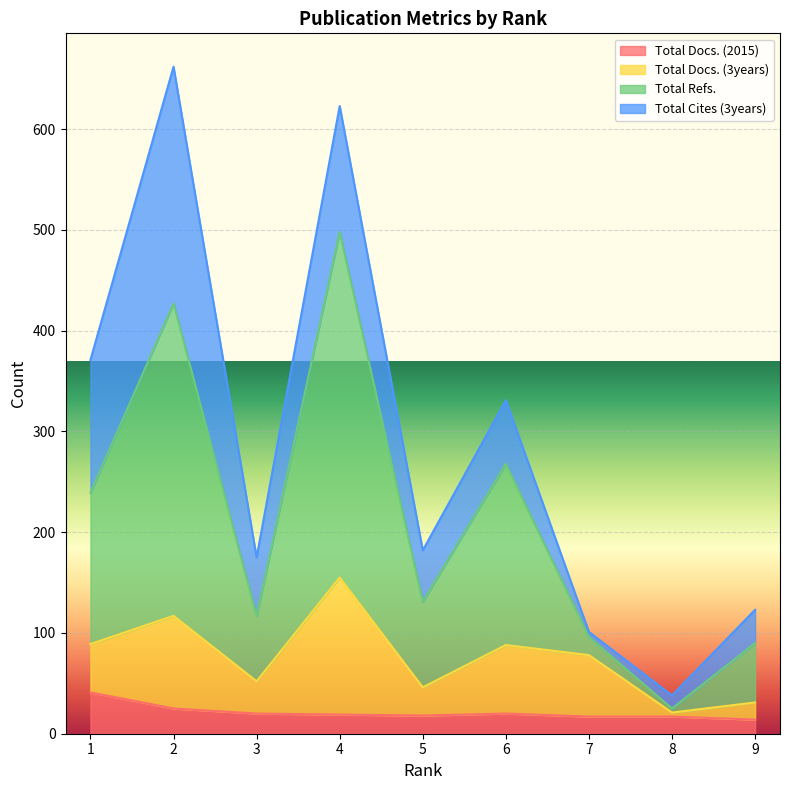

Rank the categories by Total Refs. value from lowest to highest.

8, 9, 7, 3, 5, 1, 6, 2, 4